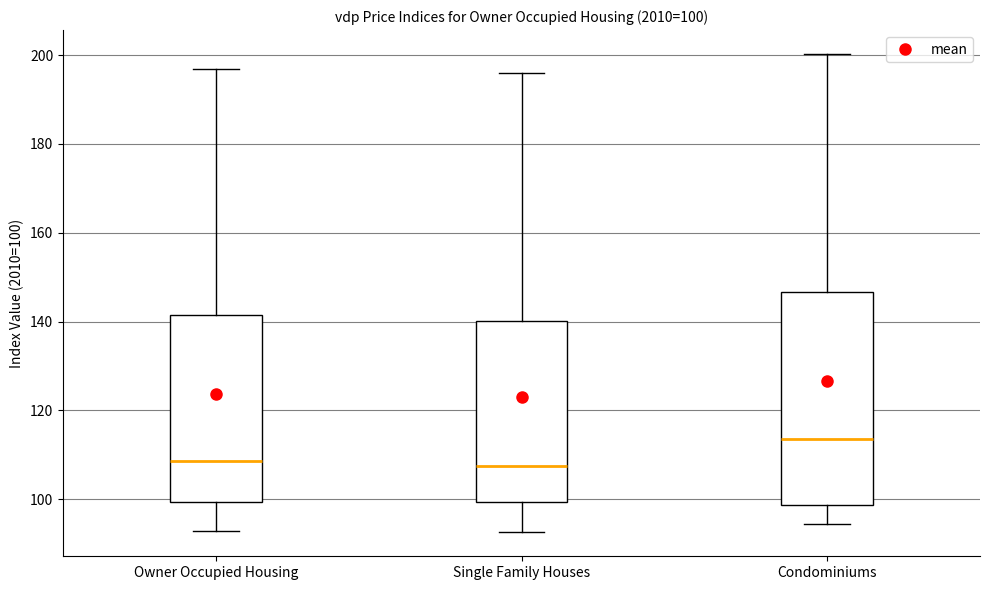

Which box has the highest median line?

Condominiums